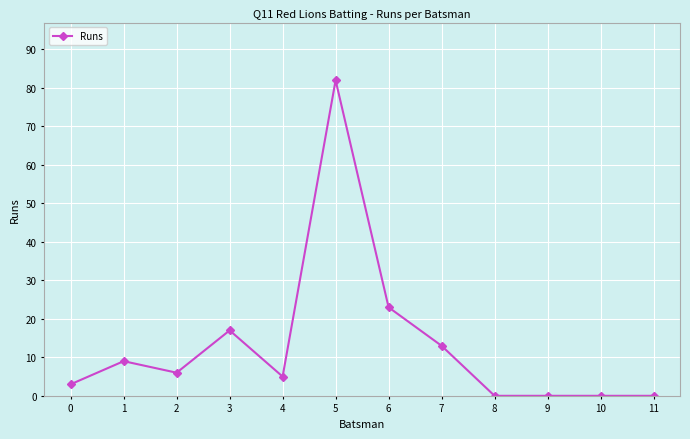

What is the sum of all values?

158